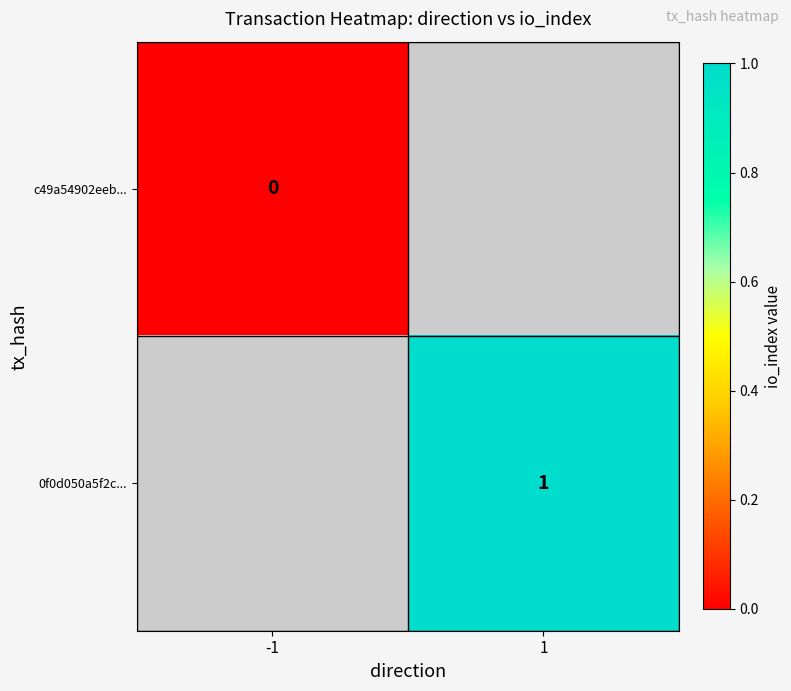

The 0f0d050a5f2c... series shows 1 at 1. True or false?

True